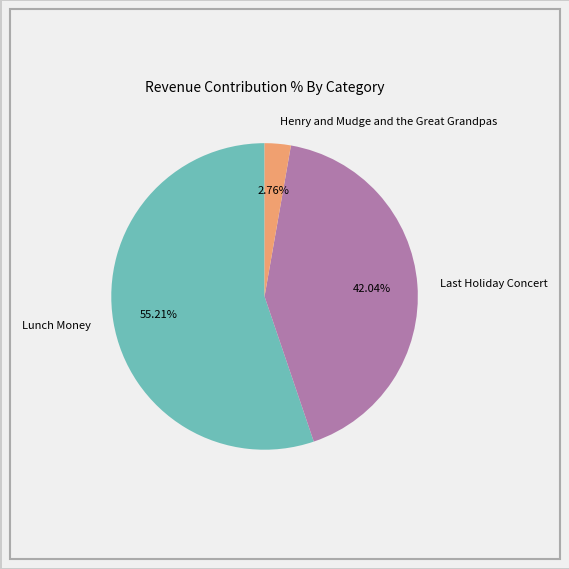

To the nearest percent, what is the combined percentage of Henry and Mudge and the Great Grandpas and Lunch Money?

58%